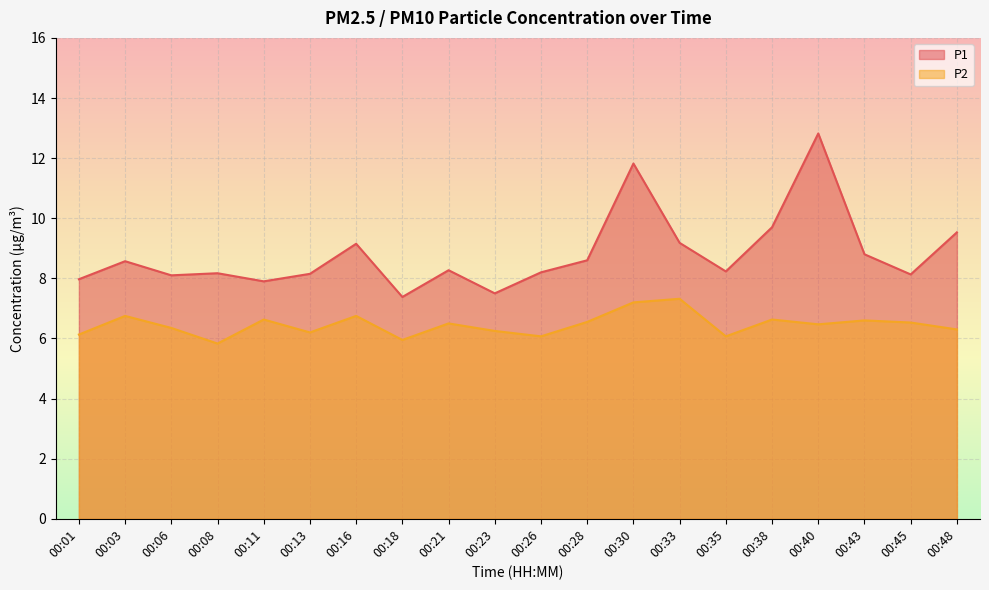

Reading left to right, extract all data points from this chart.

P1: 8.0	8.6	8.1	8.2	7.9	8.2	9.2	7.4	8.3	7.5	8.2	8.6	11.8	9.2	8.2	9.7	12.8	8.8	8.1	9.5
P2: 6.1	6.8	6.3	5.8	6.6	6.2	6.8	6.0	6.5	6.2	6.1	6.5	7.2	7.3	6.1	6.6	6.5	6.6	6.5	6.3